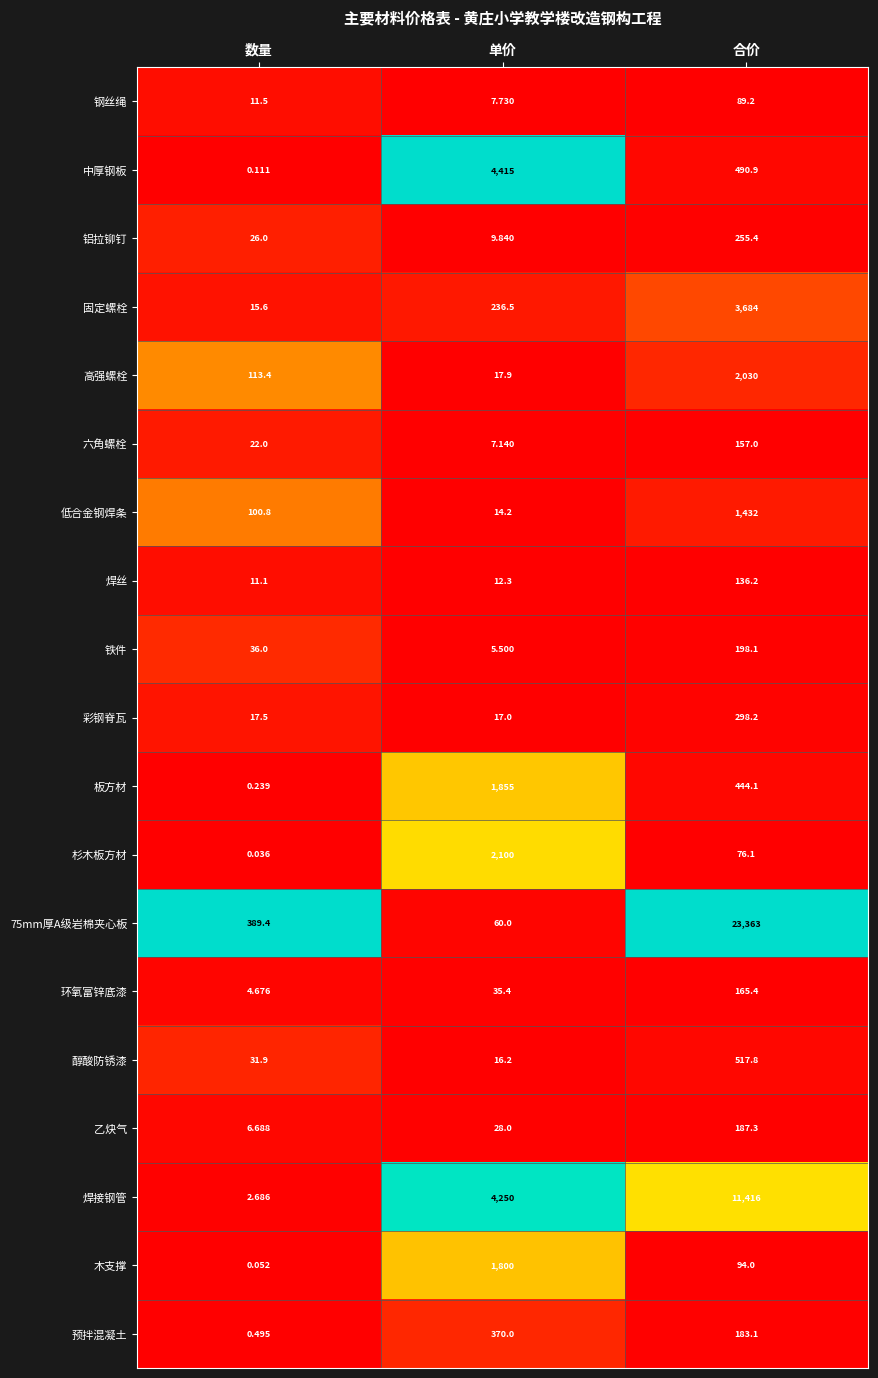

Count the number of categories in the chart.

3